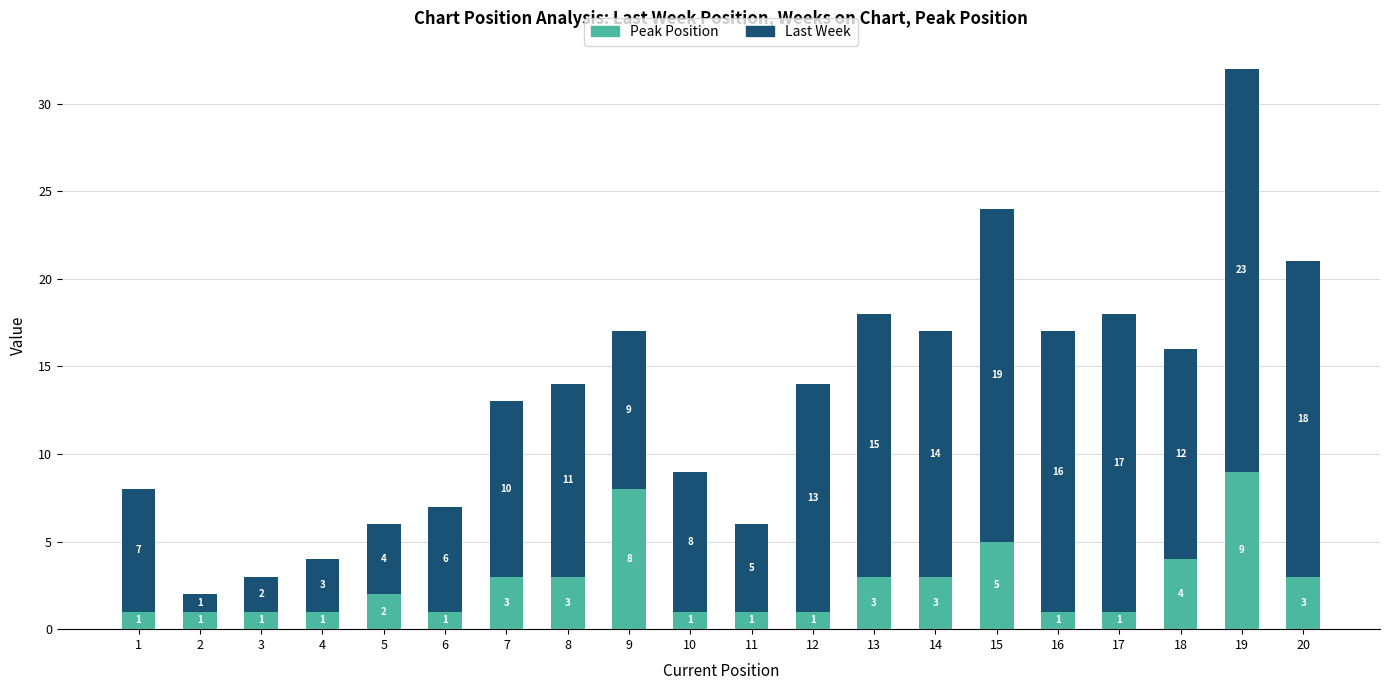

How many distinct data groups are displayed?

2